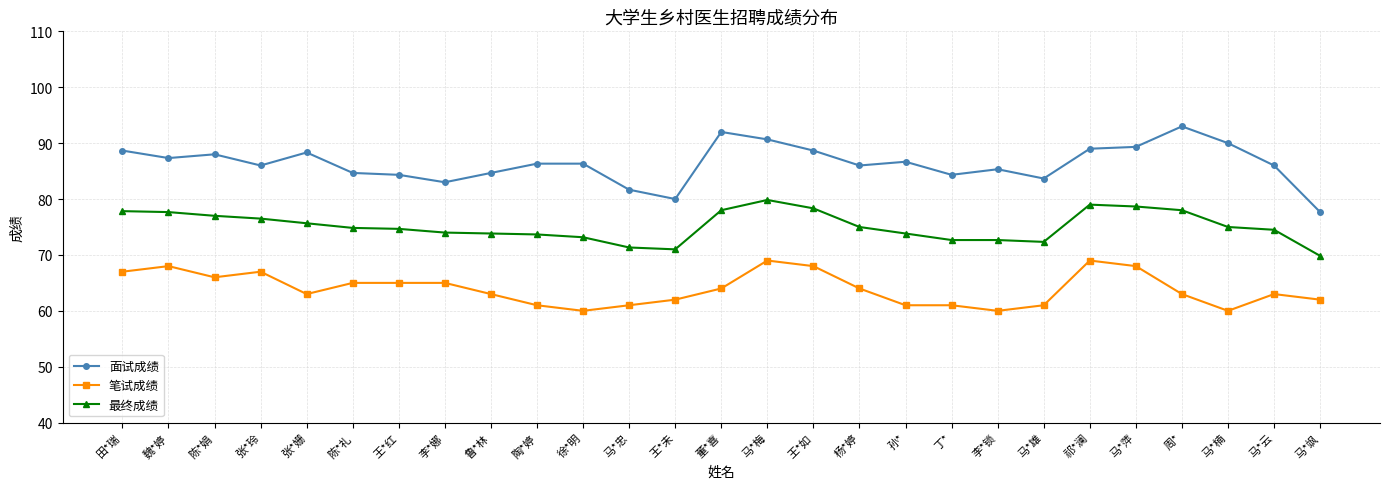

Is it true that 笔试成绩 equals 24.8 at 李*娜?

False